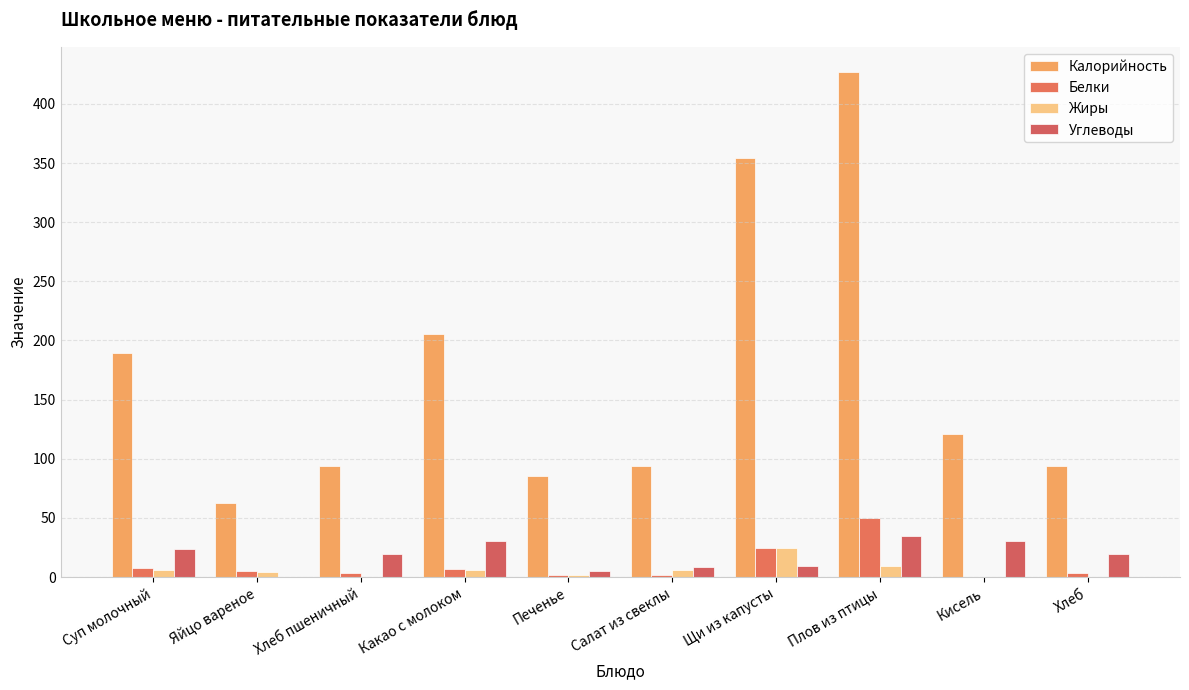

Which label corresponds to the smallest value in the chart?

Кисель